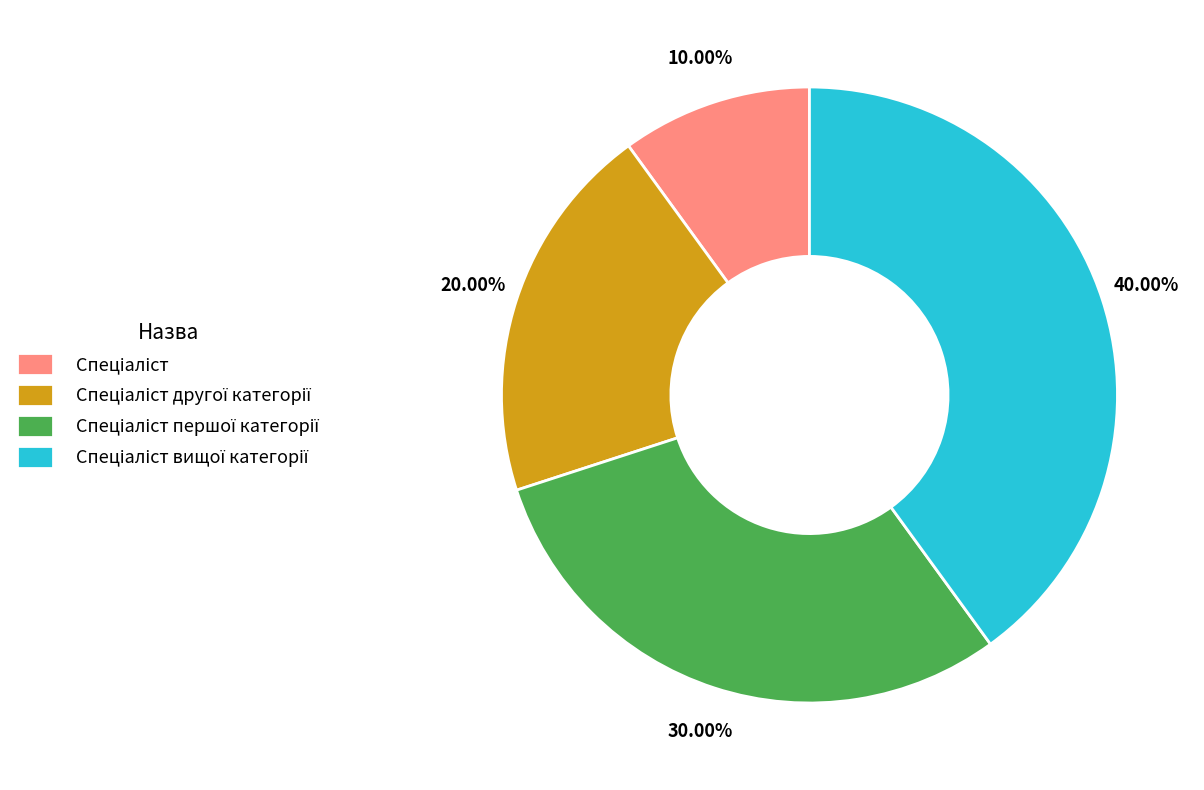

Is there any slice that represents more than half of the pie?

No